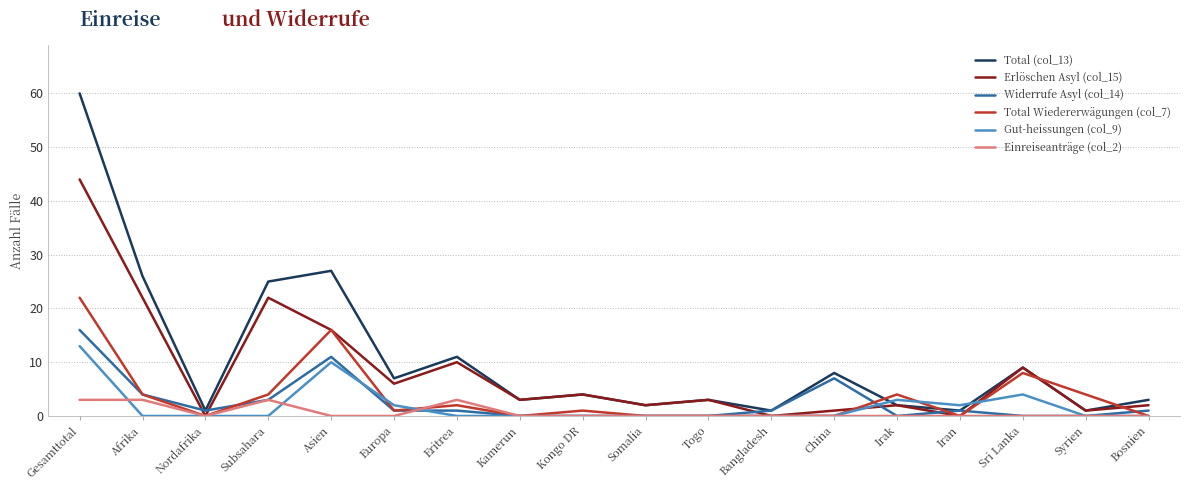

How many interior local valleys does the Erlöschen Asyl (col_15) series have?

7